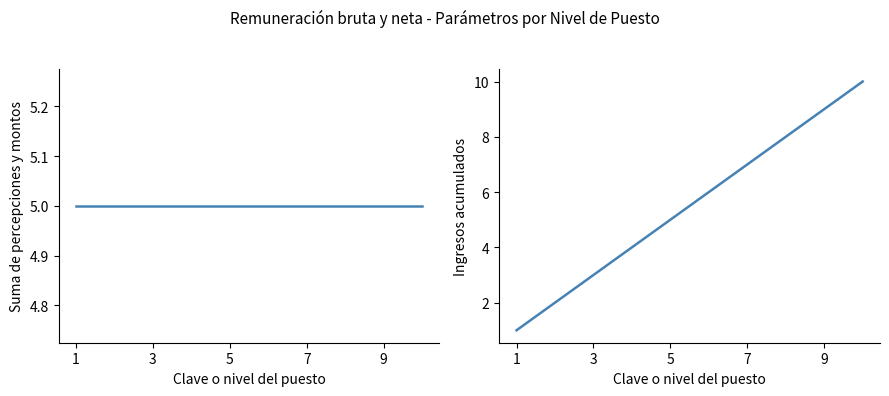

Where is Ingresos monto bruto y neto nearest to the value 5?

5